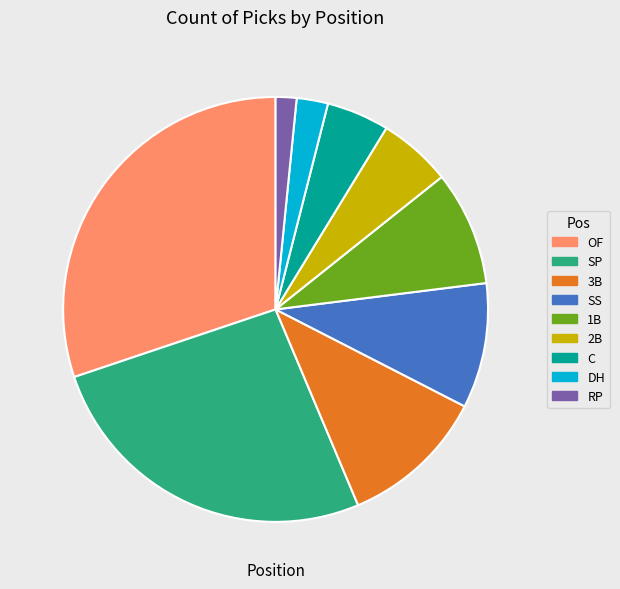

Is there a majority slice in this chart?

No